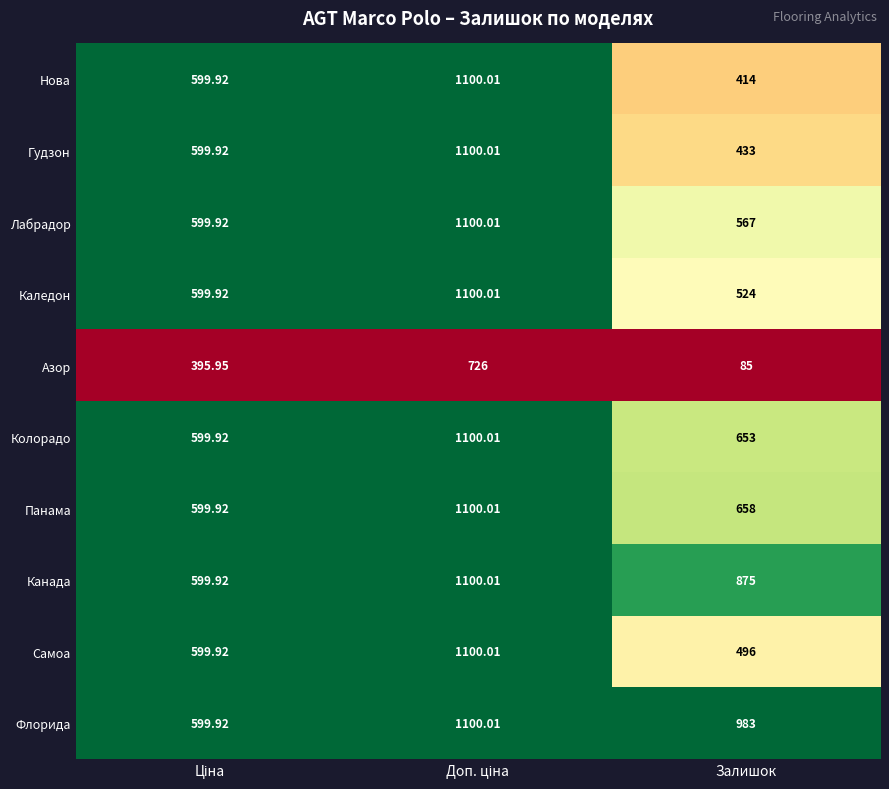

Where is Канада nearest to the value 849?

Залишок